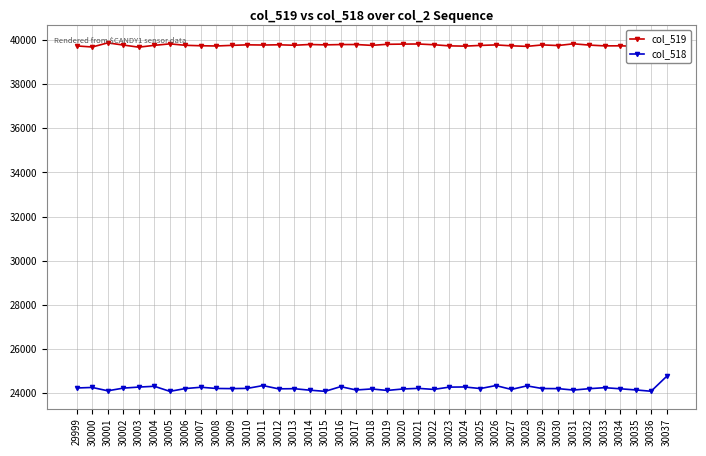

True or false: col_518 and col_519 intersect in this chart.

False